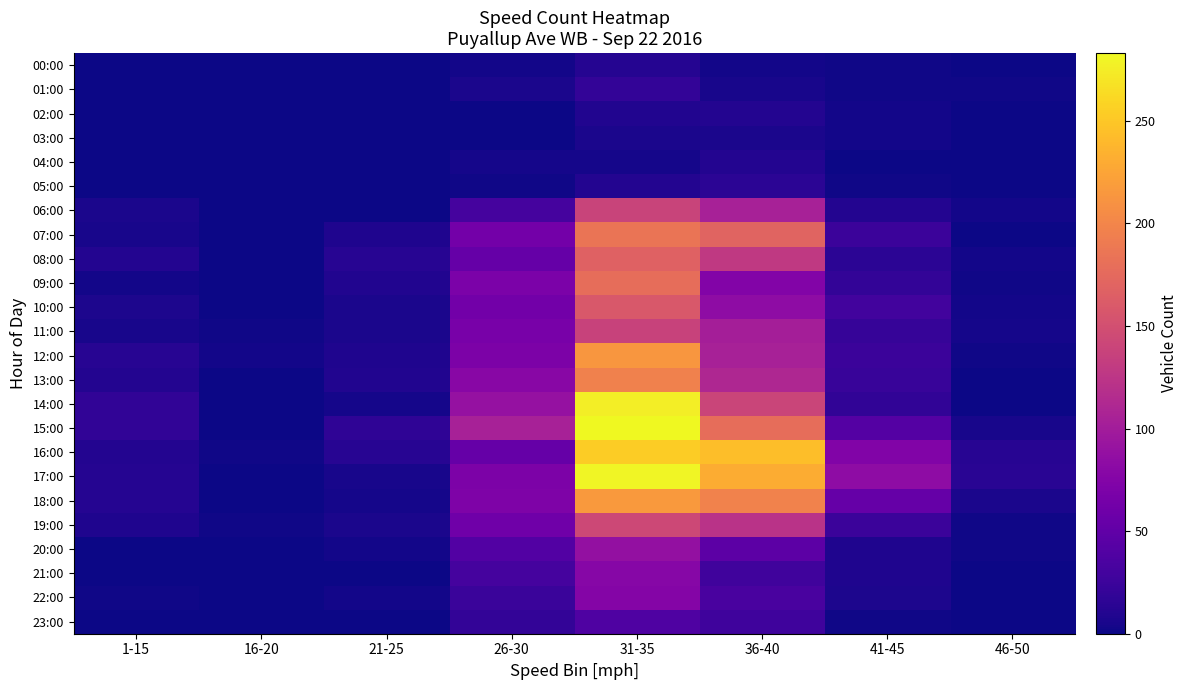

What is the difference between the highest and lowest values at 16-20?

3